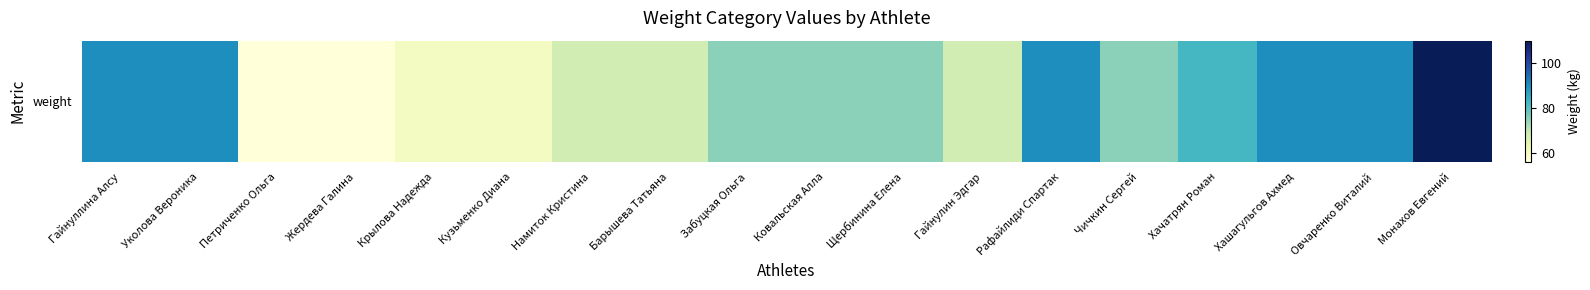

Is it true that the value at Уколова Вероника is 149.8?

False